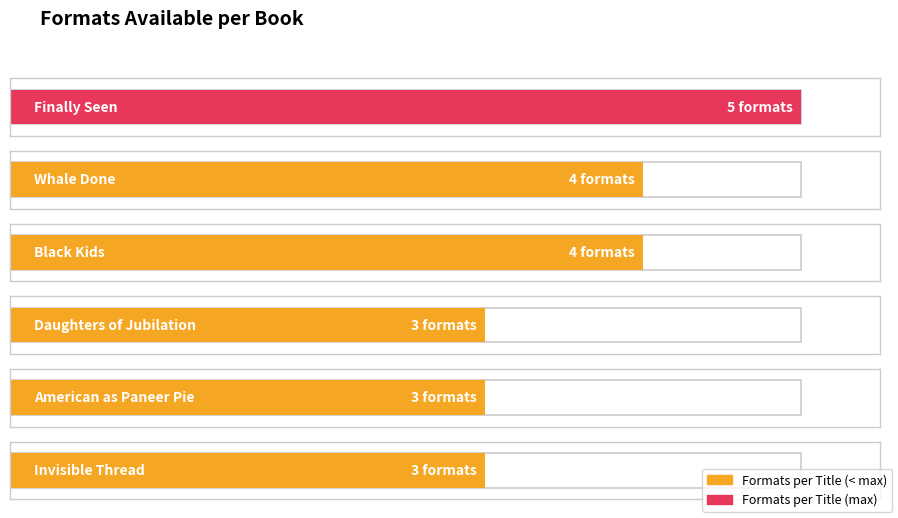

True or false: the data shows 3 at Daughters of Jubilation.

True